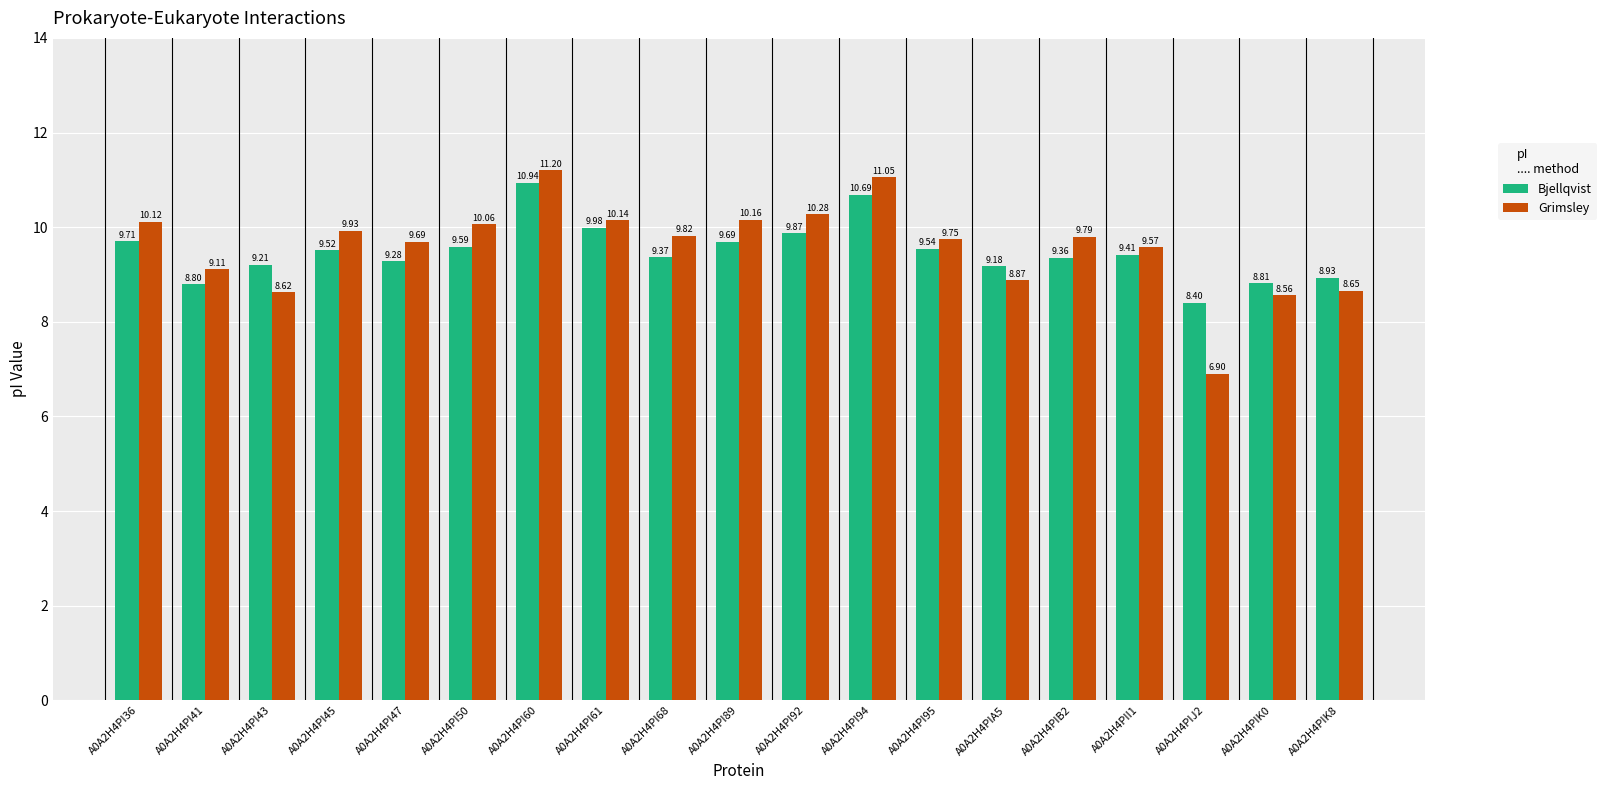

At which label is Grimsley closest to 9?

A0A2H4PI41